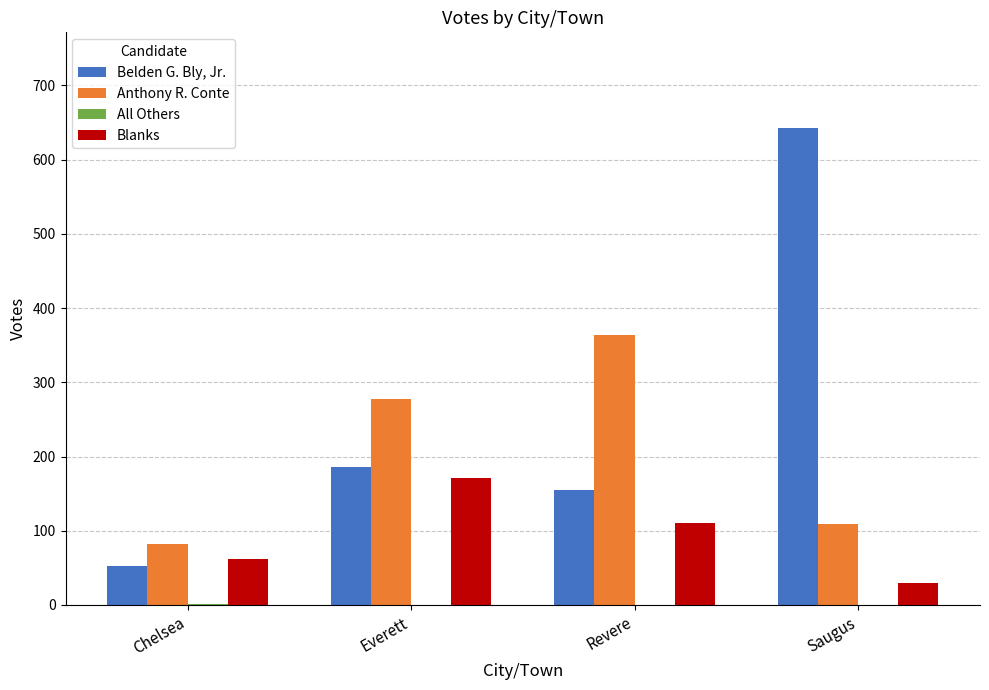

What is the total value across all series at Chelsea?

198